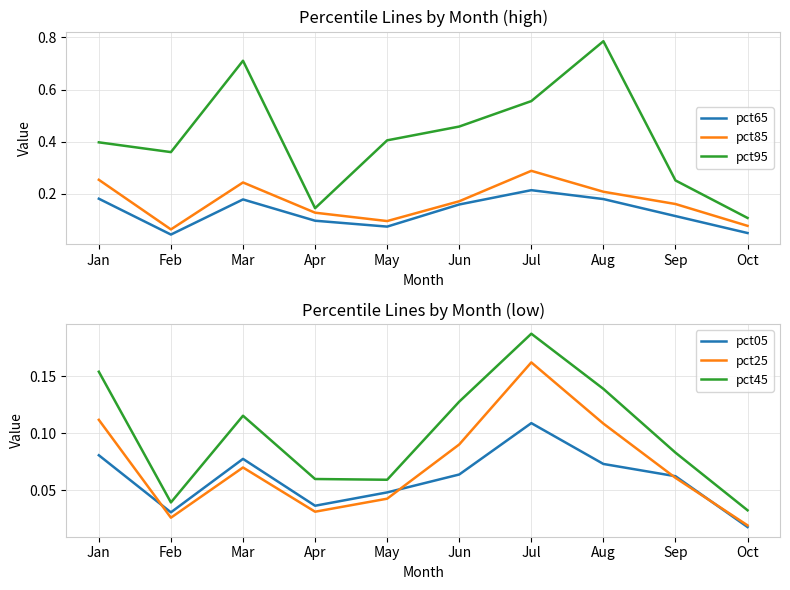

What is the average value of the pct85 series?

0.2